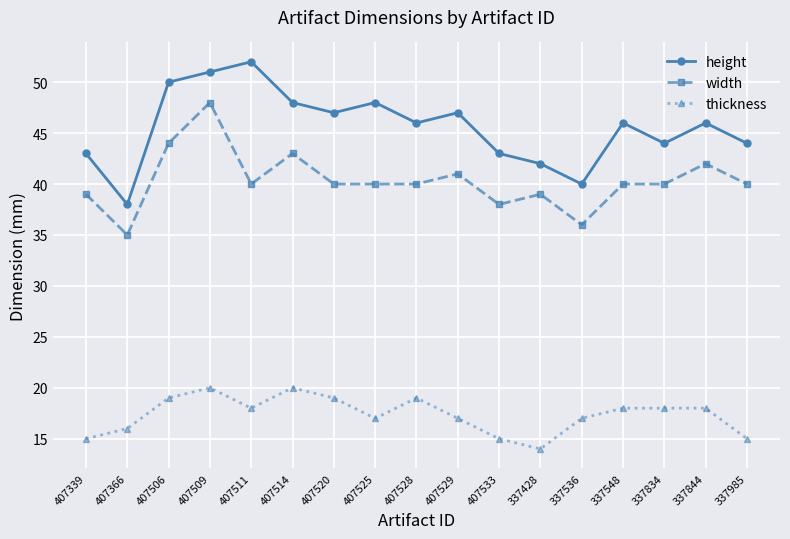

How many interior local valleys does the height series have?

5